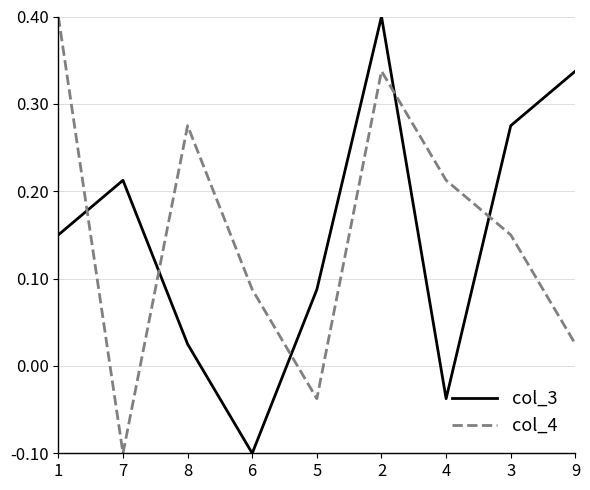

Between 7 and 4, which series saw the biggest shift?

col_4